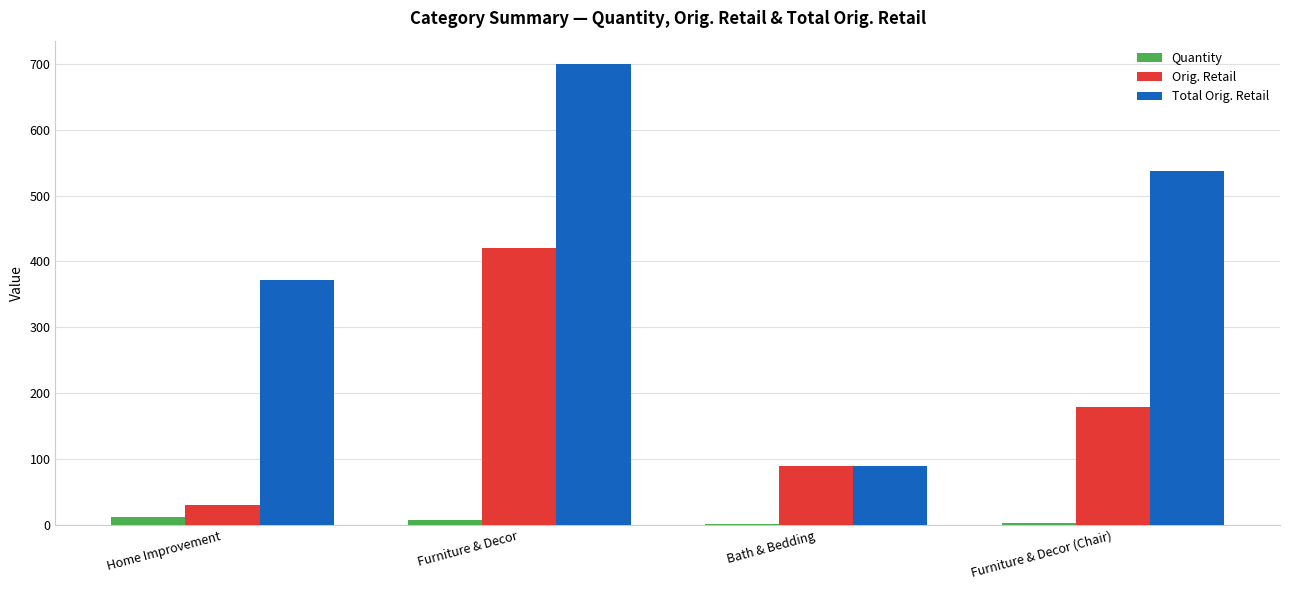

What is the greatest value displayed?

700.0